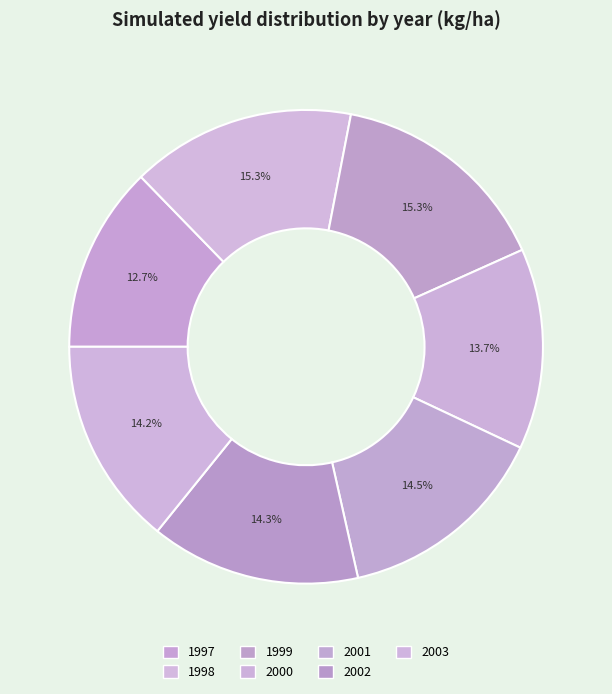

What portion of the pie excludes 1999?

84.7%